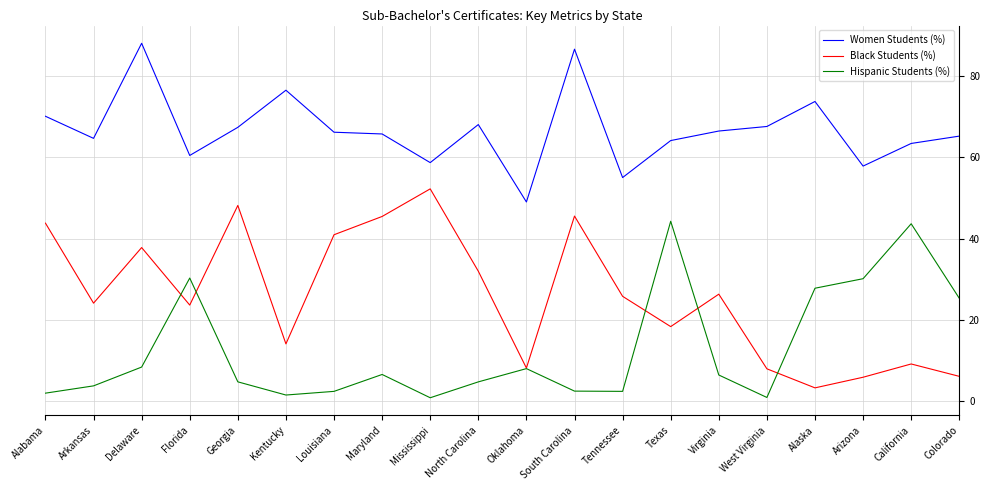

What position from the left is Maryland?

8